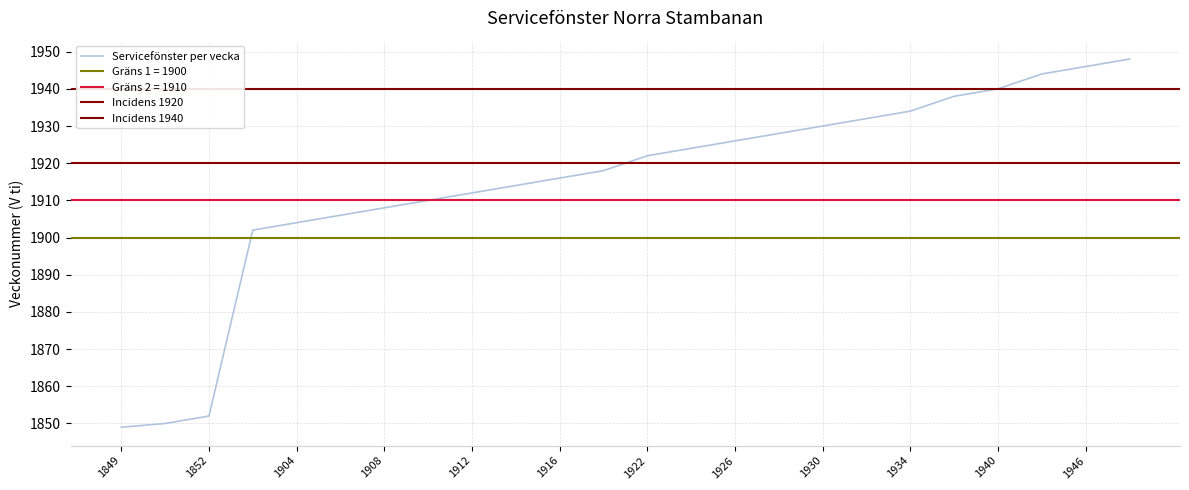

What value does the data have at 1912, to the nearest 10?

1910